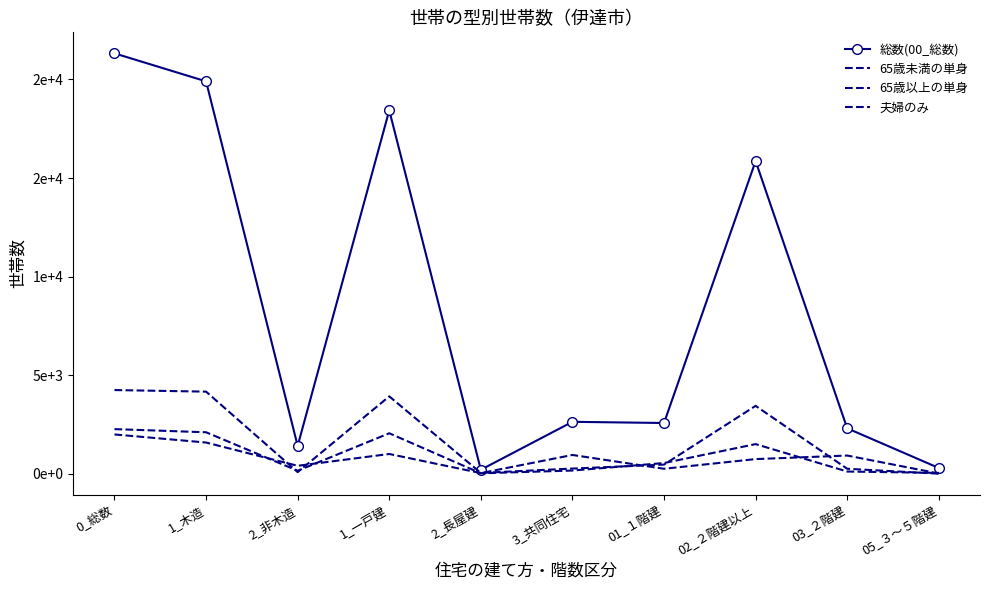

True or false: 65歳未満の単身 has more than 2 points higher than both neighbors.

True